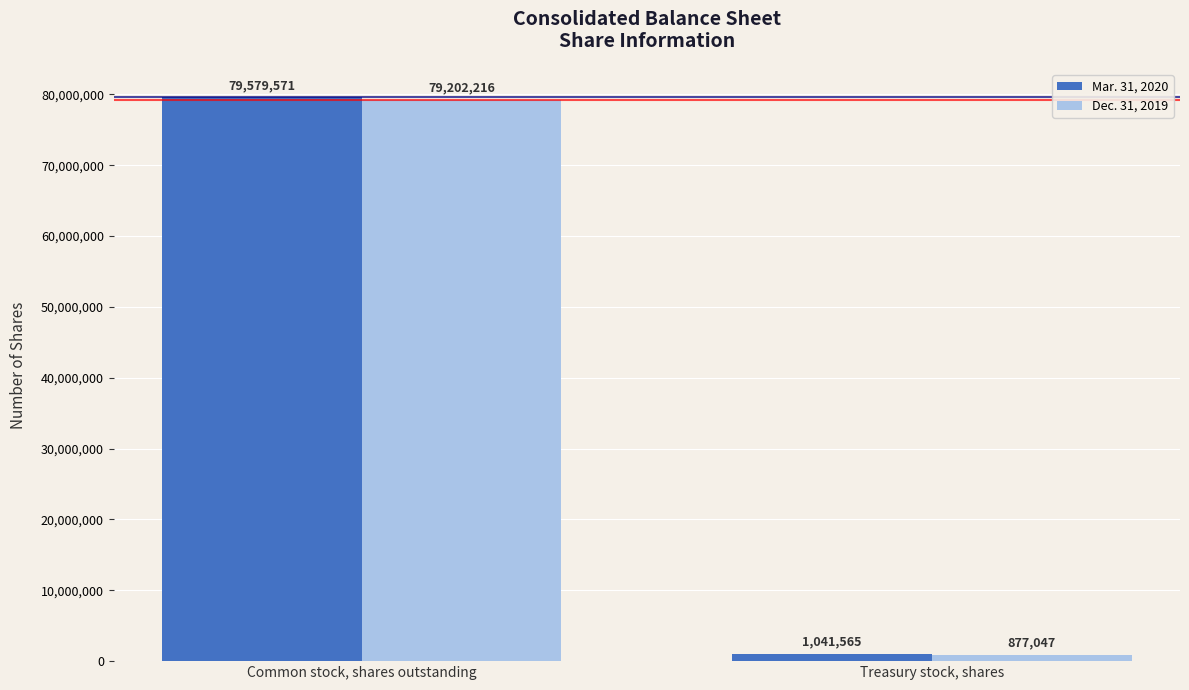

Rank the categories by Dec. 31, 2019 value from highest to lowest.

Common stock, shares outstanding, Treasury stock, shares